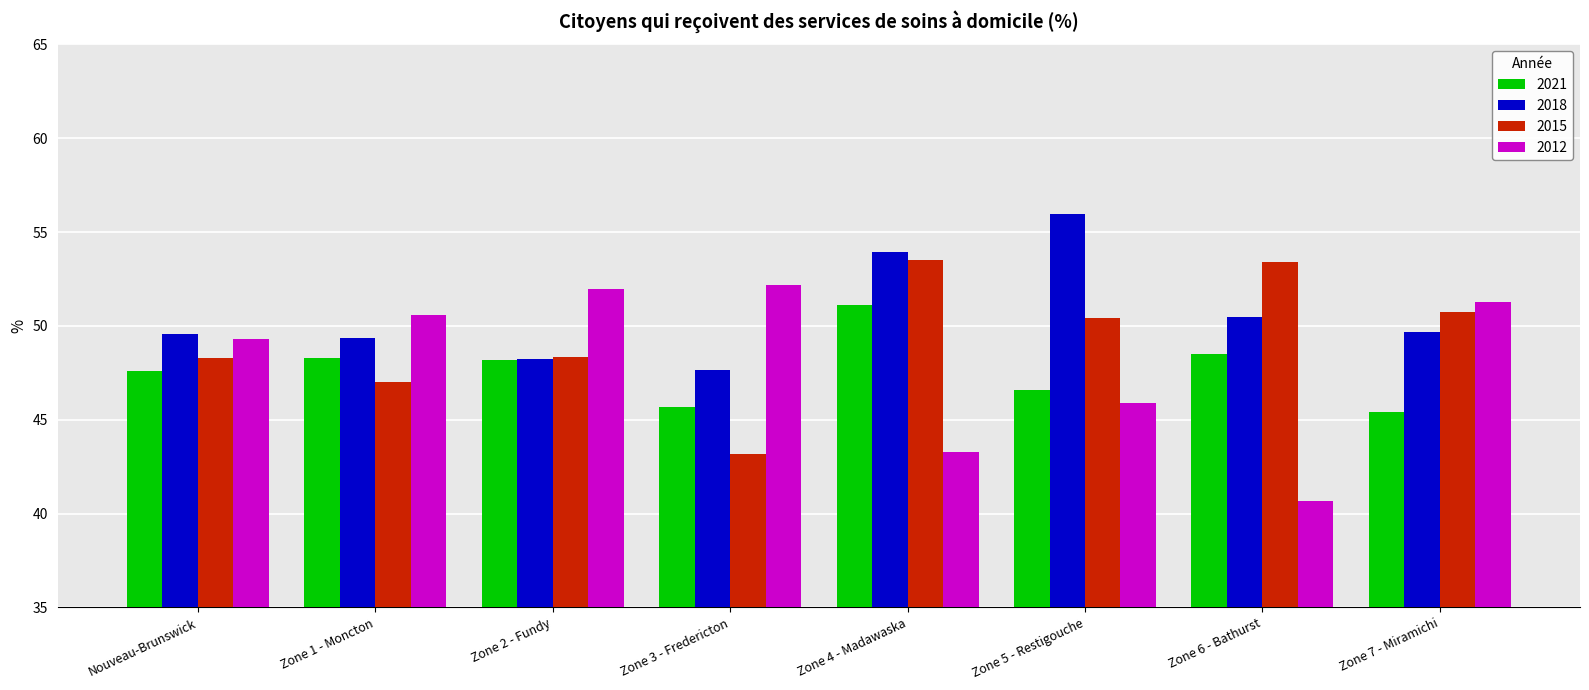

What is the highest value of the 2015 series?

53.5